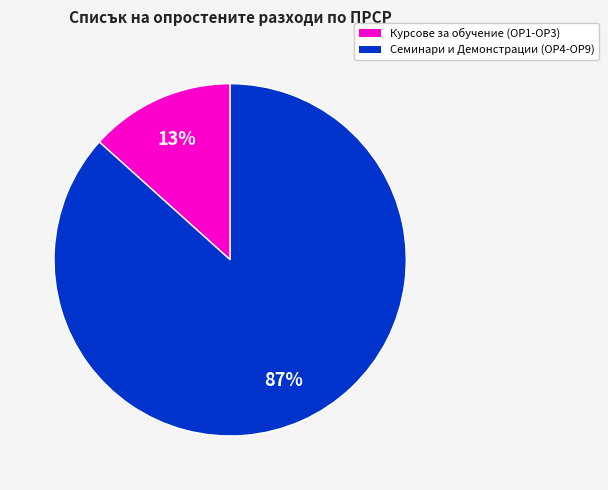

Is there any slice that represents more than half of the pie?

Yes